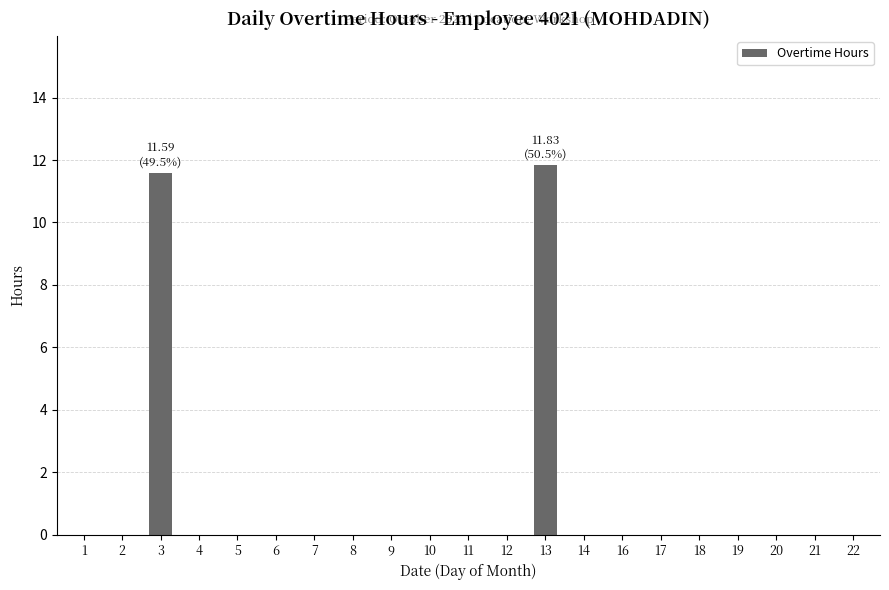

Which category has the highest value across all series?

13